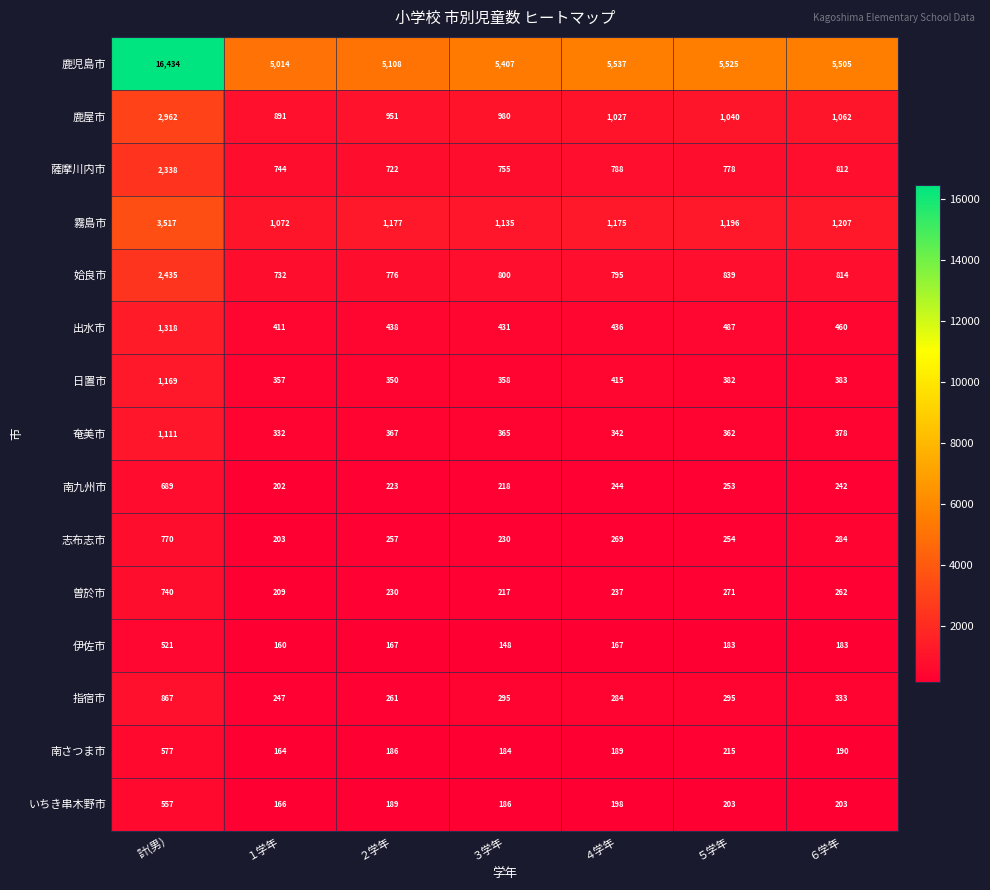

At which label does 伊佐市 first exceed 167?

計(男)